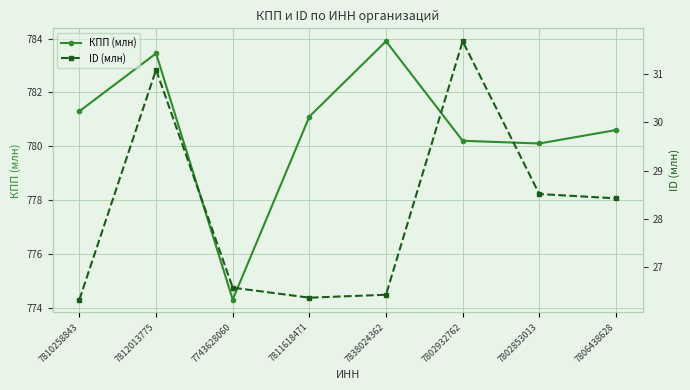

Rank the categories by КПП (млн) value from highest to lowest.

7838024362, 7812013775, 7810258843, 7811618471, 7806438628, 7802932762, 7802853013, 7743628060